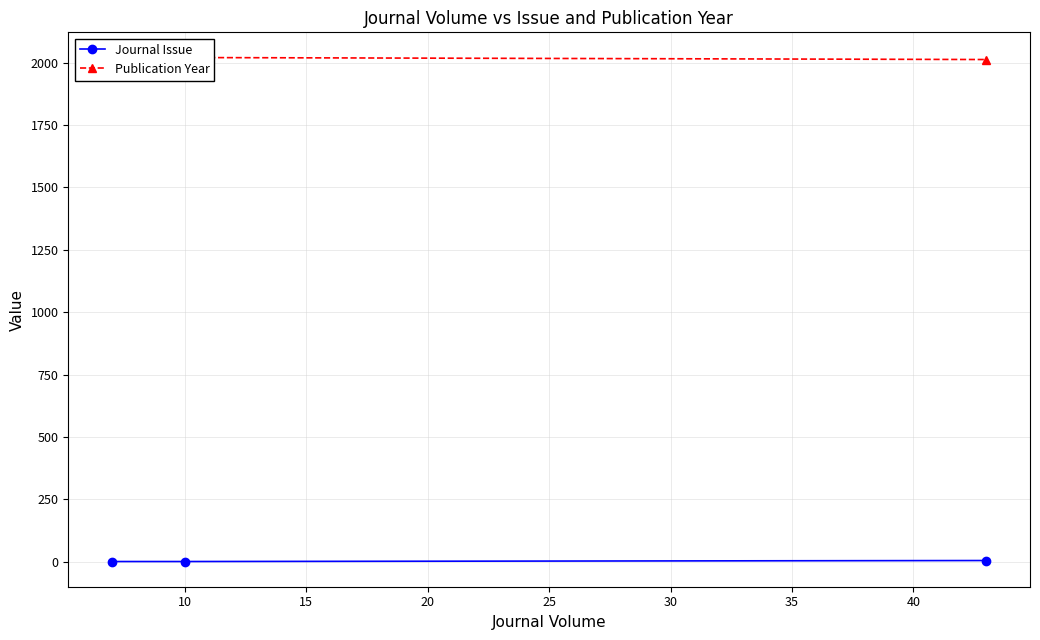

Count the number of categories in the chart.

3